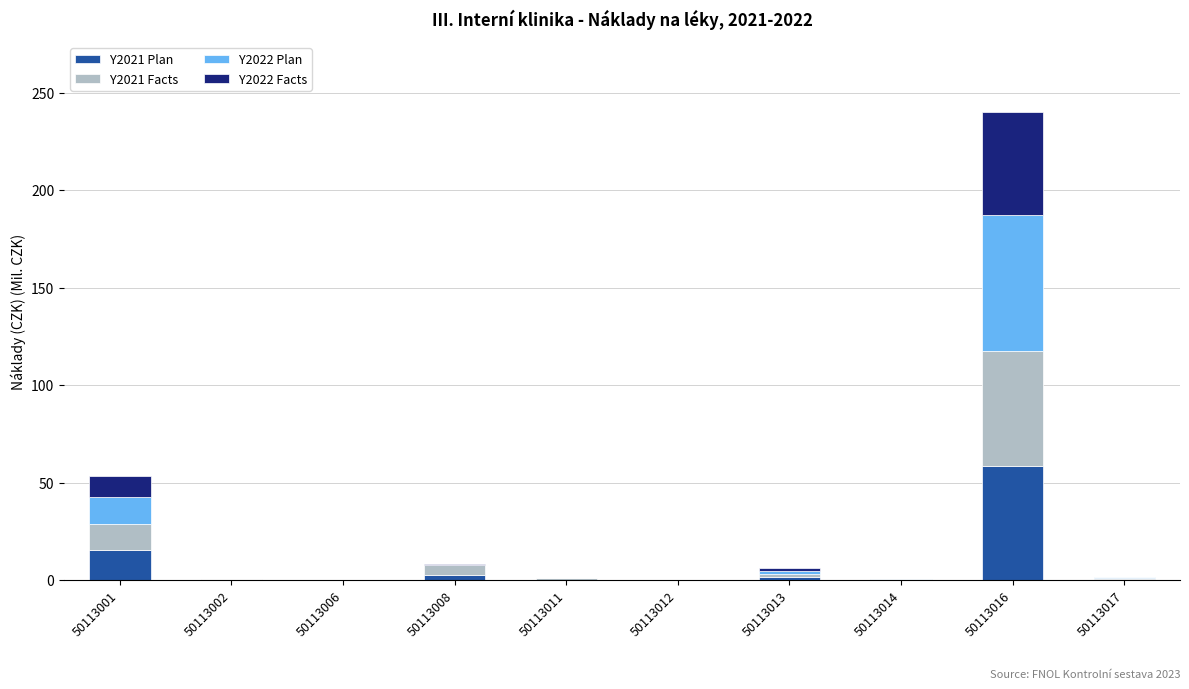

Are the bars grouped side by side (vs. stacked)?

No